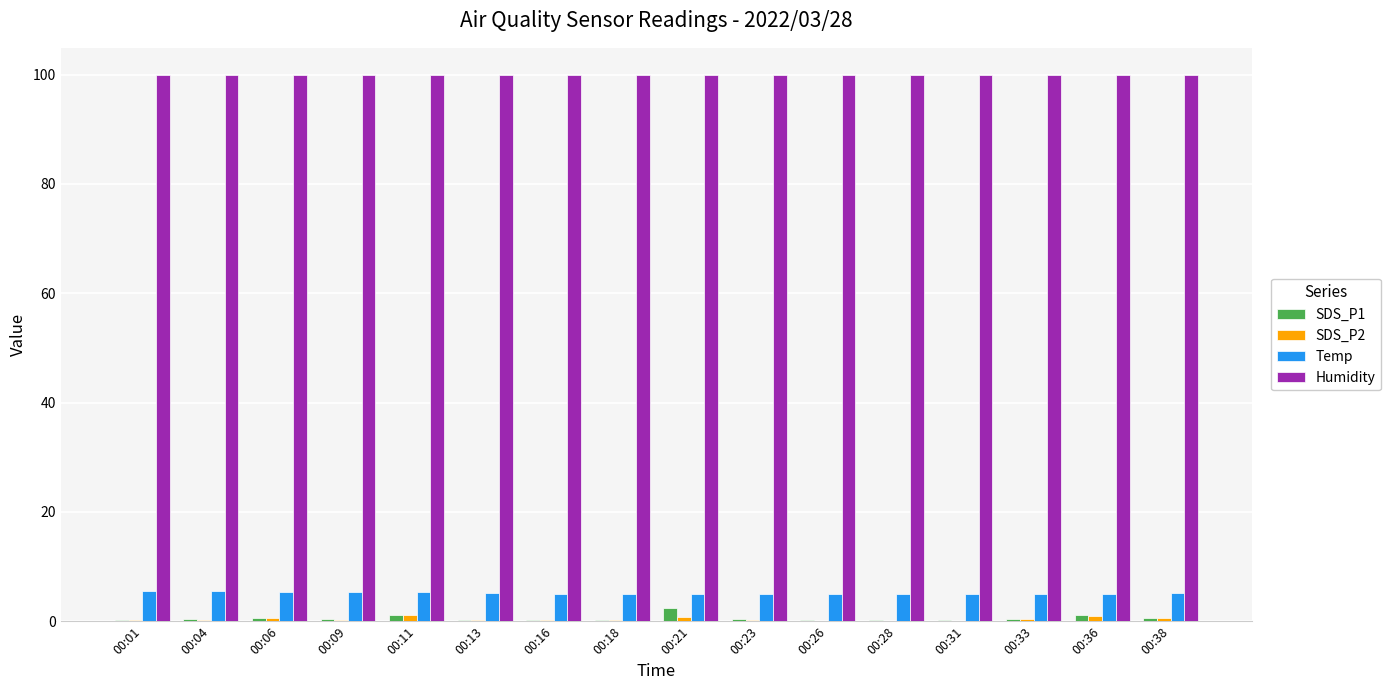

What is the sum of all Temp values?

82.2